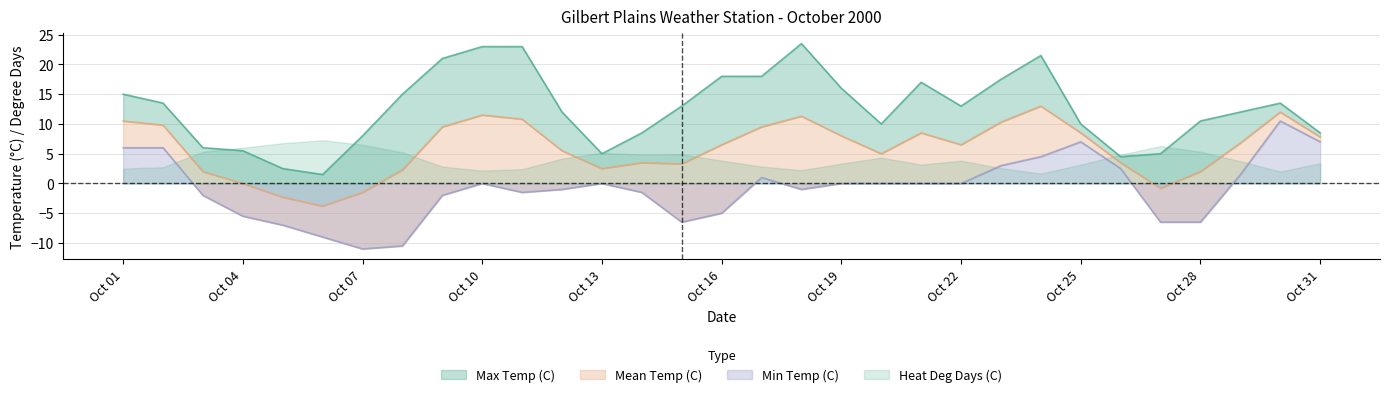

Which series has the largest range (max minus min)?

Max Temp (C)